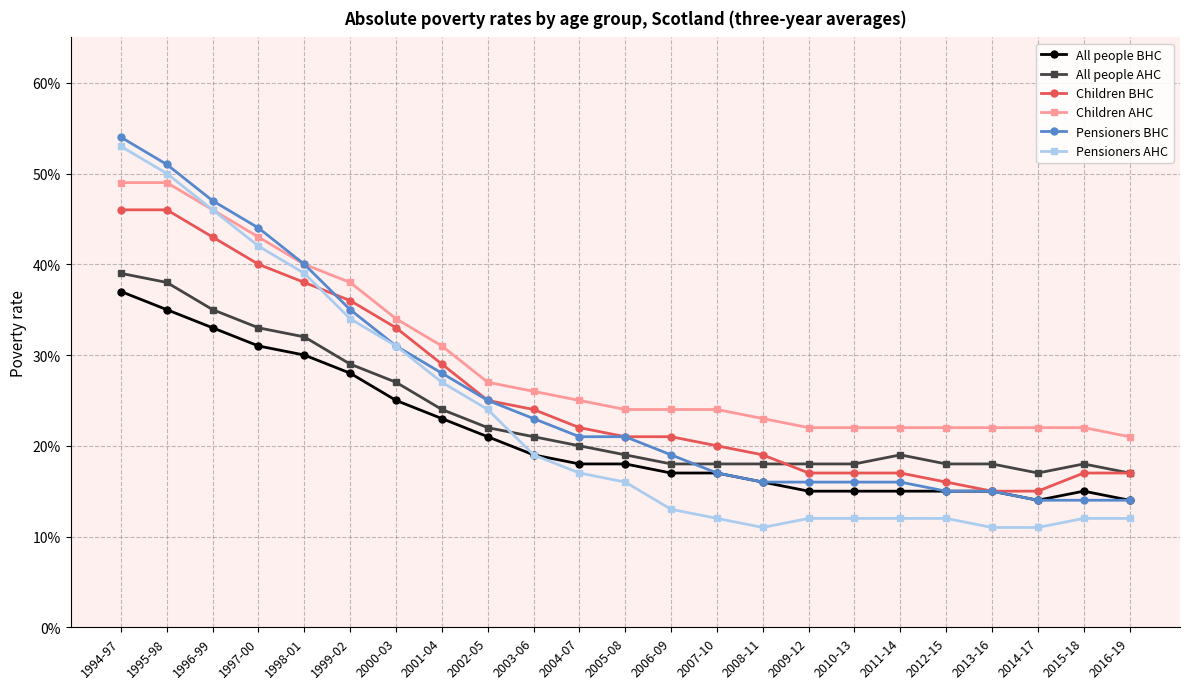

What position from the right is 2016-19?

1